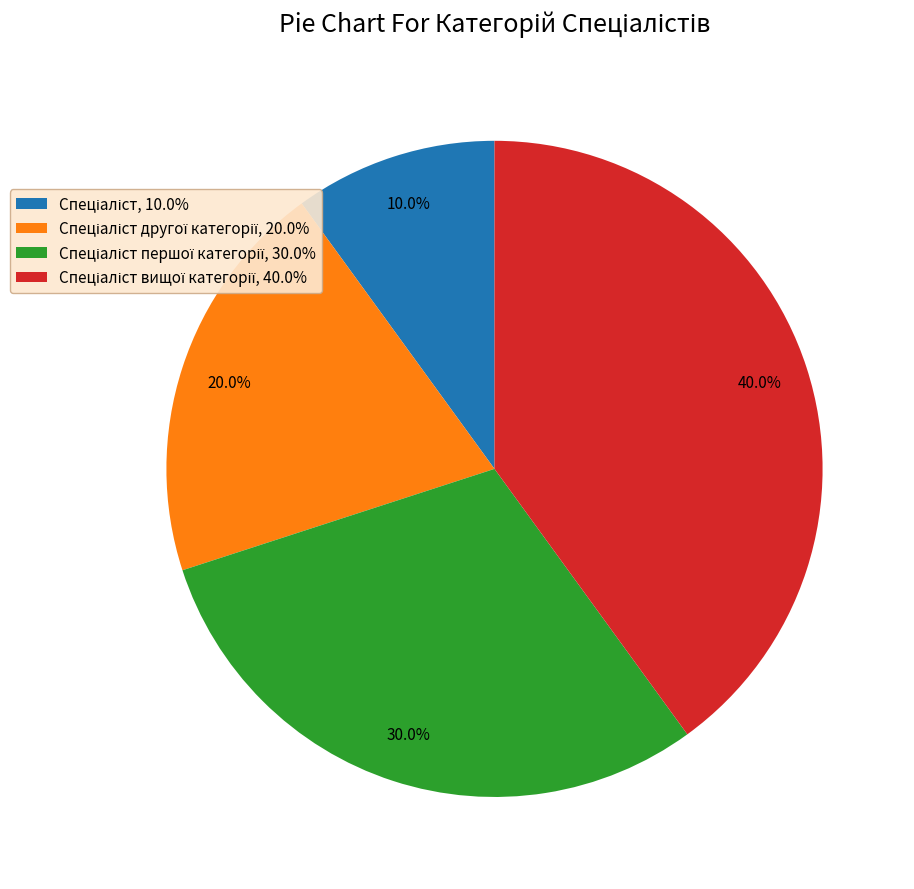

Is there any slice that represents more than half of the pie?

No